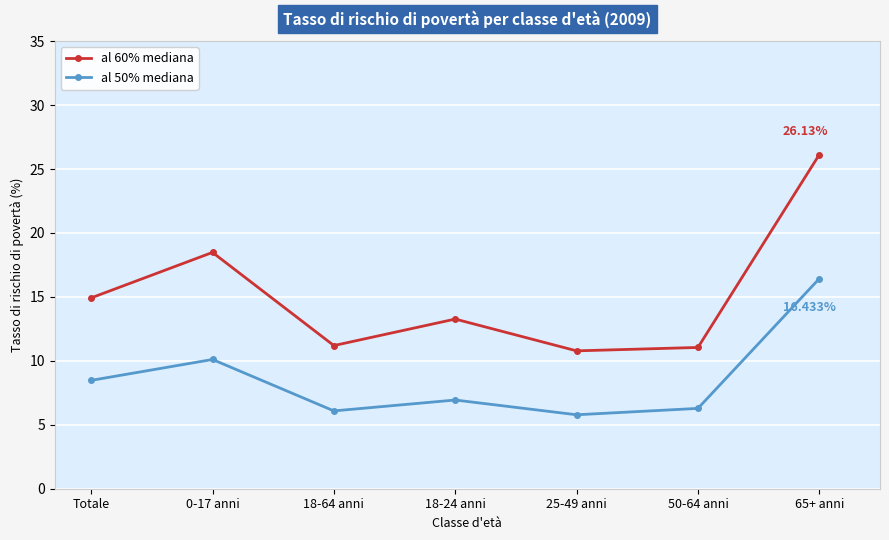

What is the greatest value displayed?

26.1